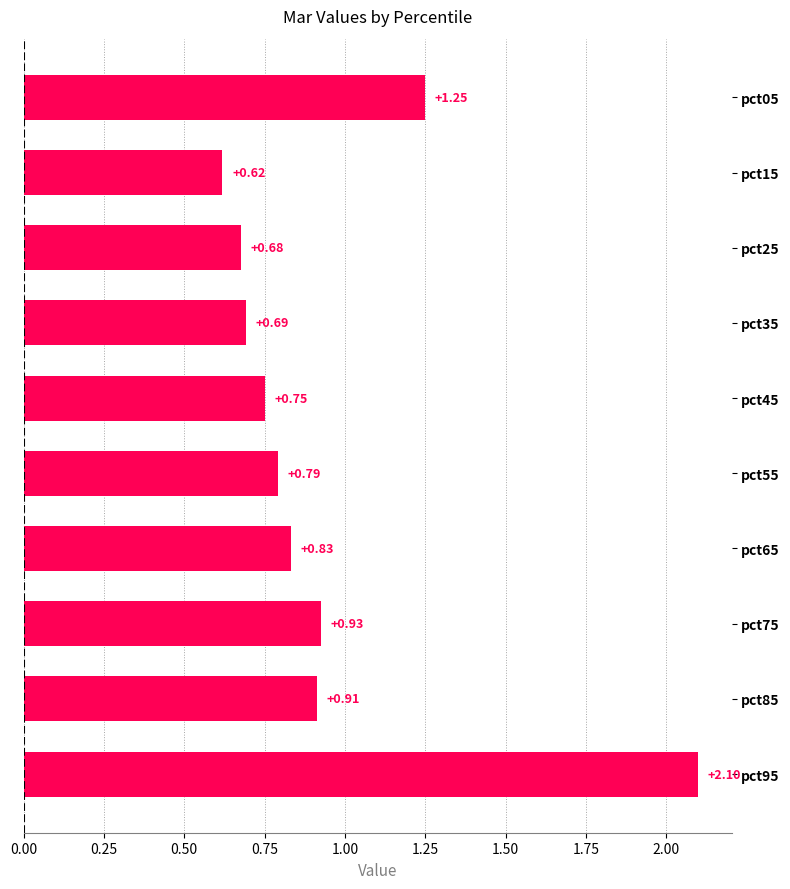

List the labels in order of value, largest first.

pct95, pct05, pct75, pct85, pct65, pct55, pct45, pct35, pct25, pct15